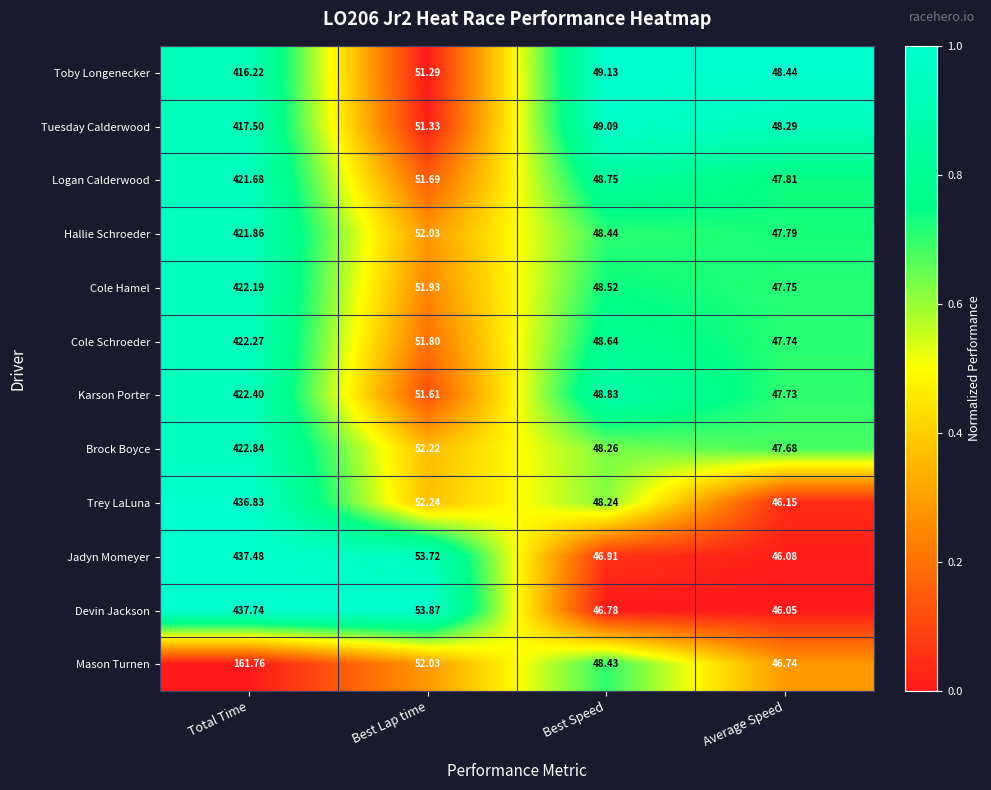

Which category has the highest value across all series?

Total Time